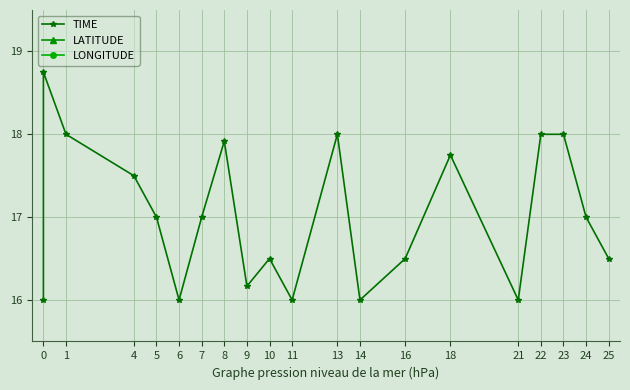

What is the value of the LATITUDE point at the 9th from the left?

40.5